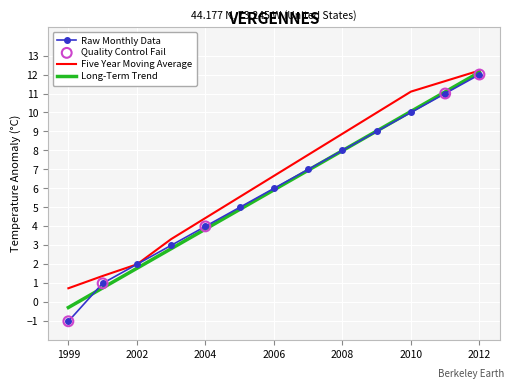

Which series has the widest spread of values?

Raw Monthly Data